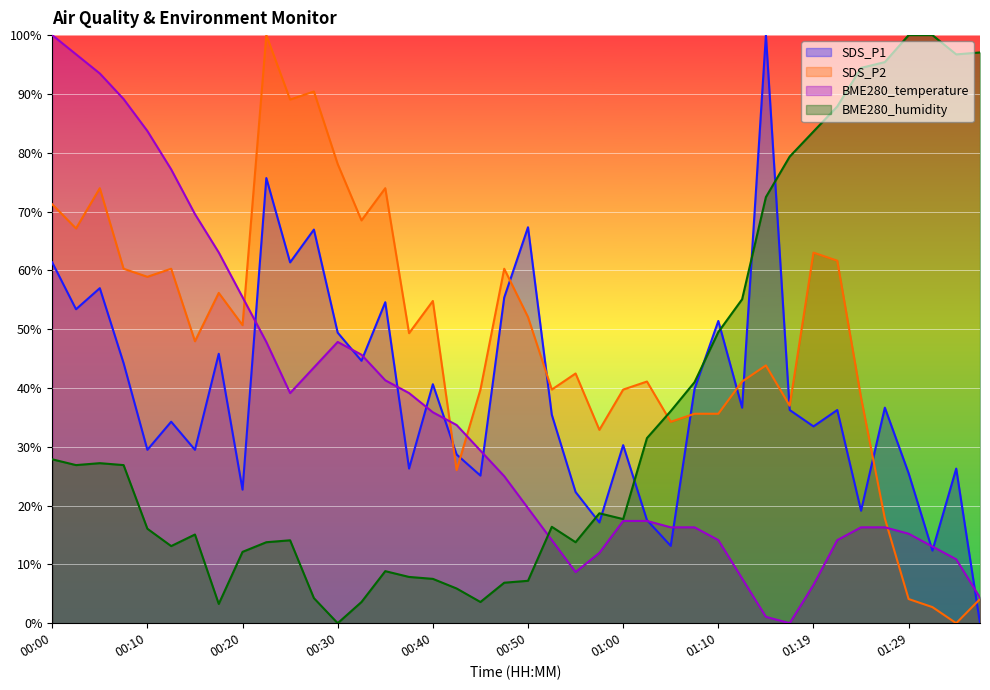

Is the value of BME280_temperature at 01:22 greater than the value of SDS_P2 at 00:15?

No